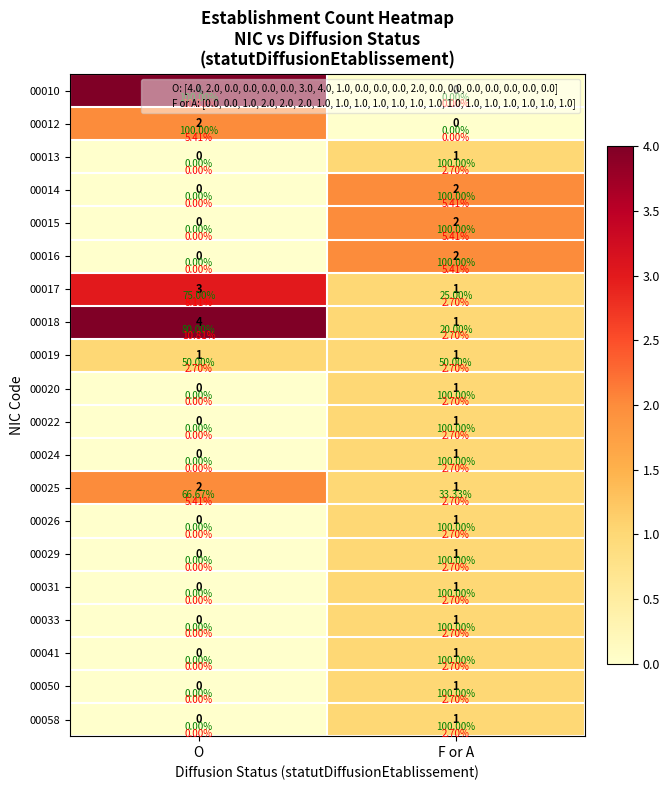

Is the value of 00026 at O greater than the value of 00017 at F or A?

No